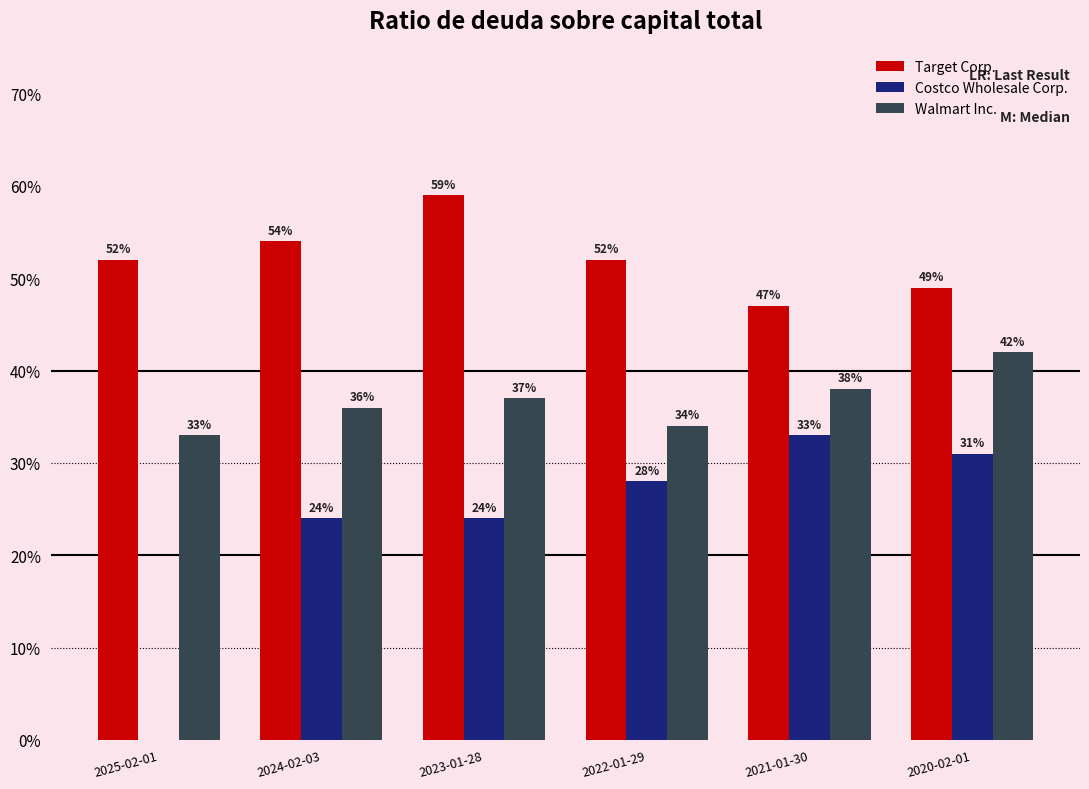

Is it true that Target Corp. equals 0.5 at 2022-01-29?

True